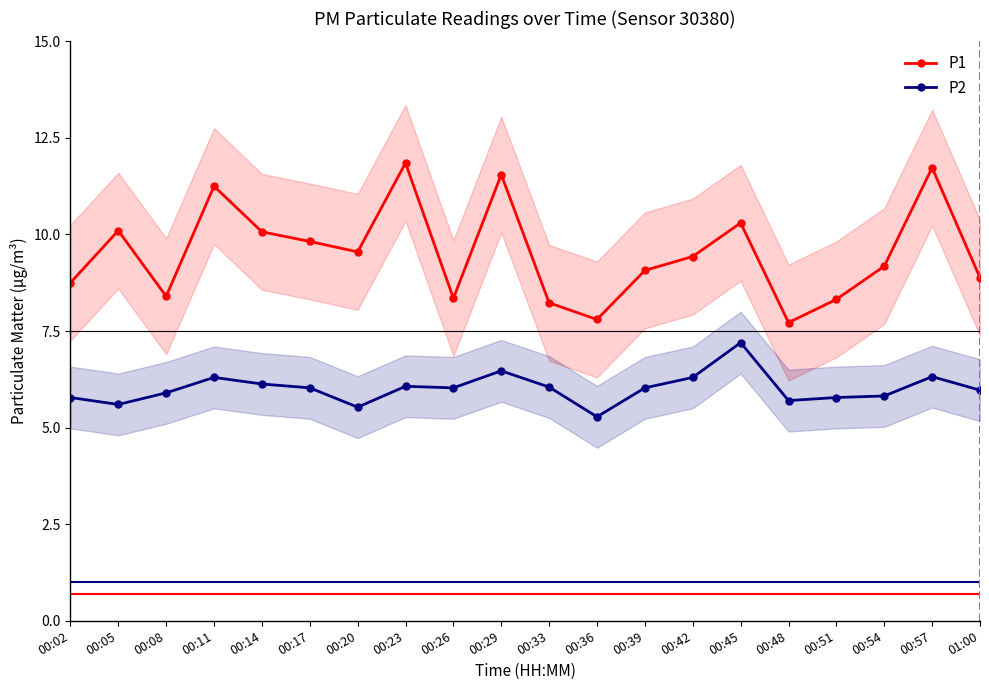

How many interior local peaks does the P1 series have?

6